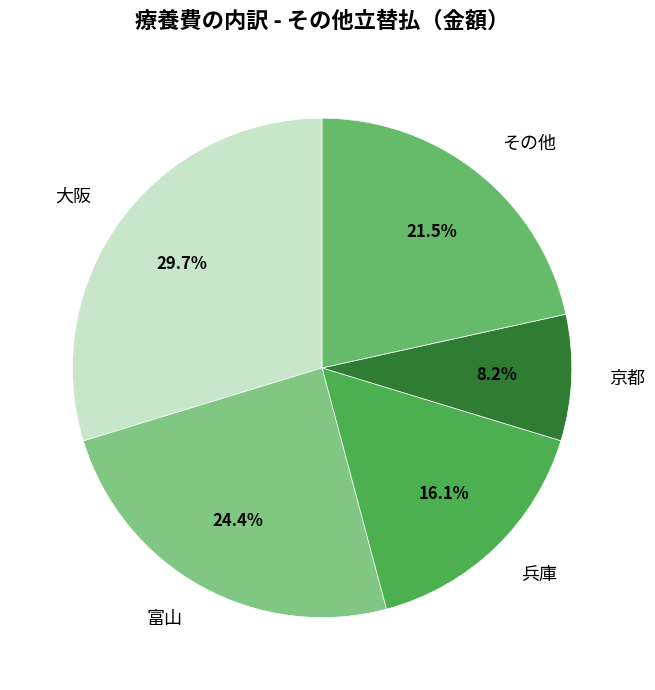

Is there any slice that represents more than half of the pie?

No